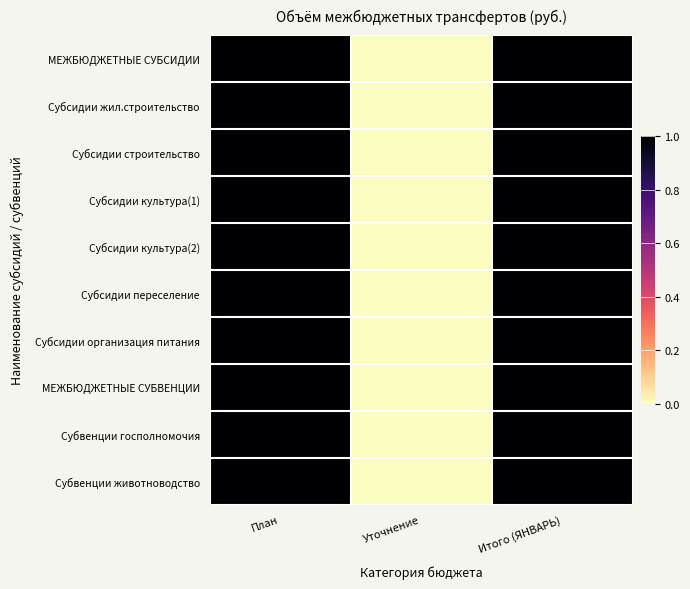

Which series changed the most between Уточнение and Итого (ЯНВАРЬ)?

МЕЖБЮДЖЕТНЫЕ СУБСИДИИ